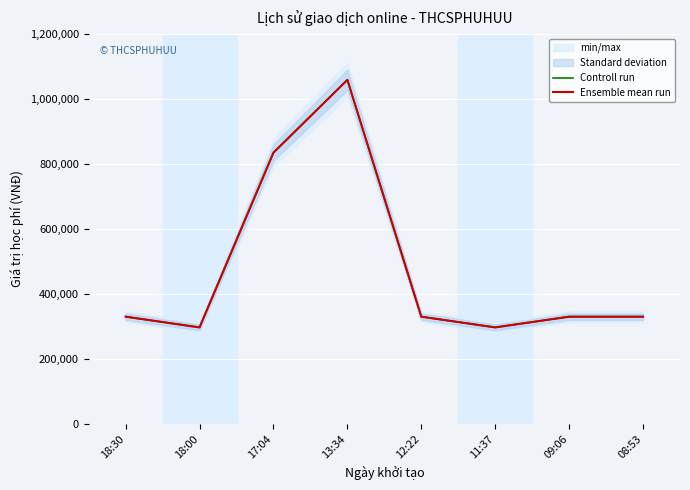

The Controll run series shows 737298 at 13:34. True or false?

False